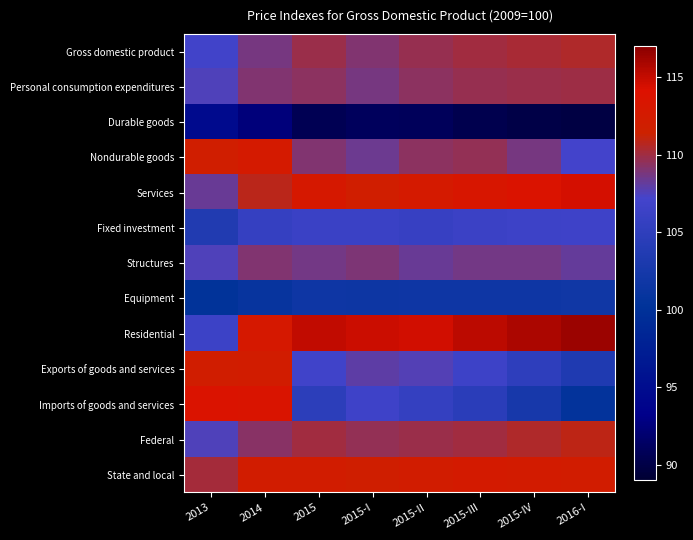

What is the spread (max minus min) of values at 2015-I?

23.8